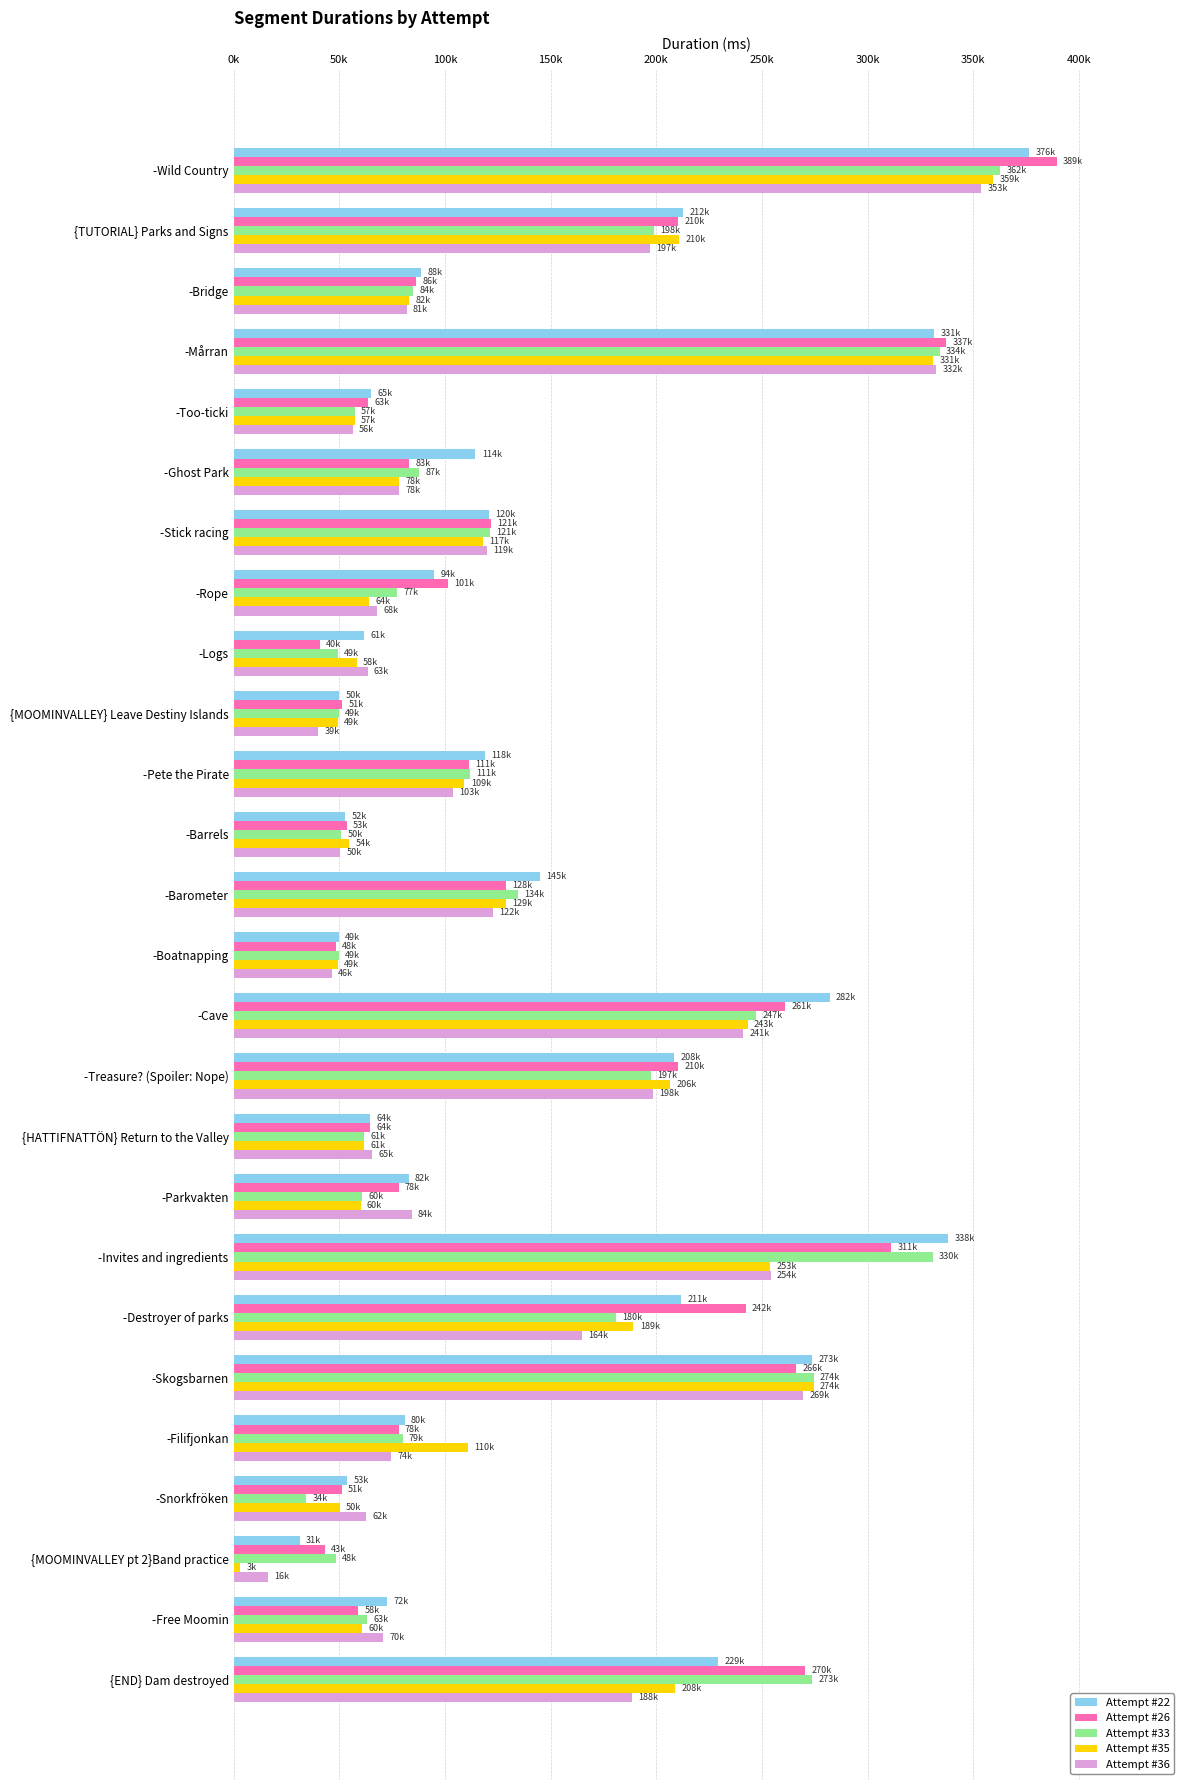

Which series has the largest range (max minus min)?

Attempt #35